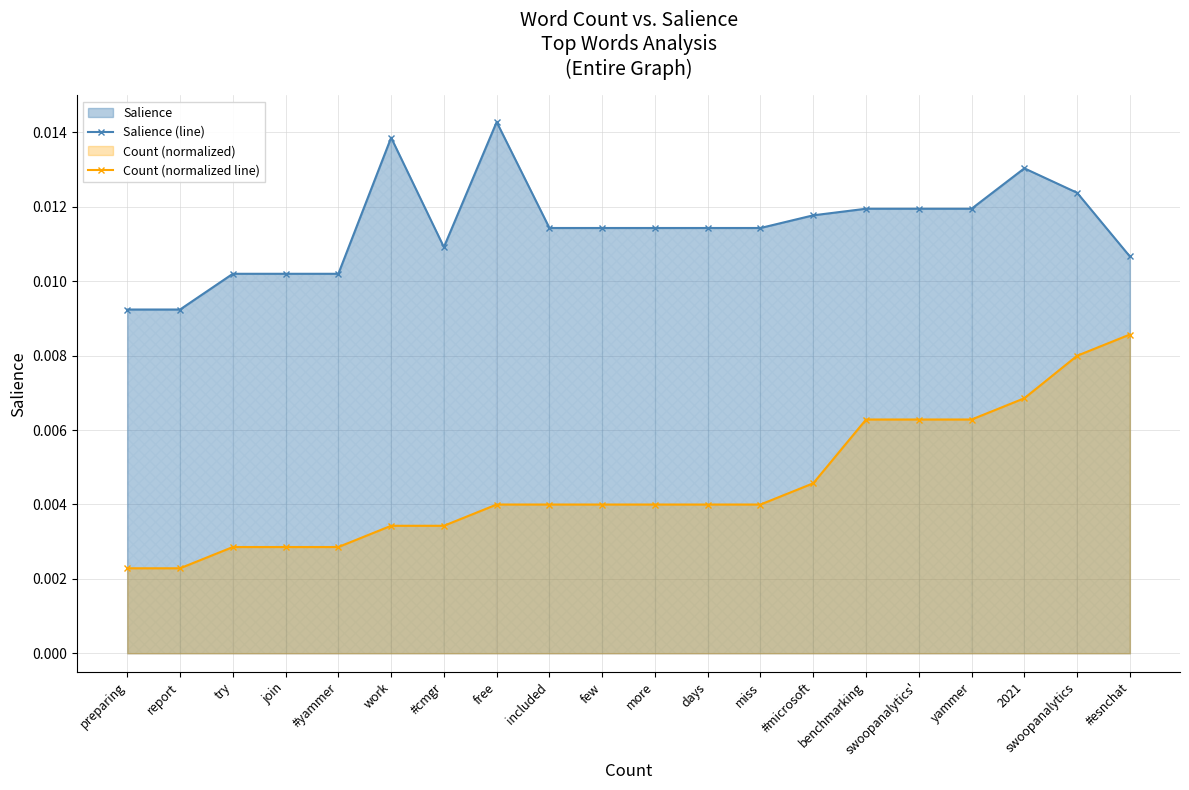

What is the sum of all Salience (line) values?

0.2